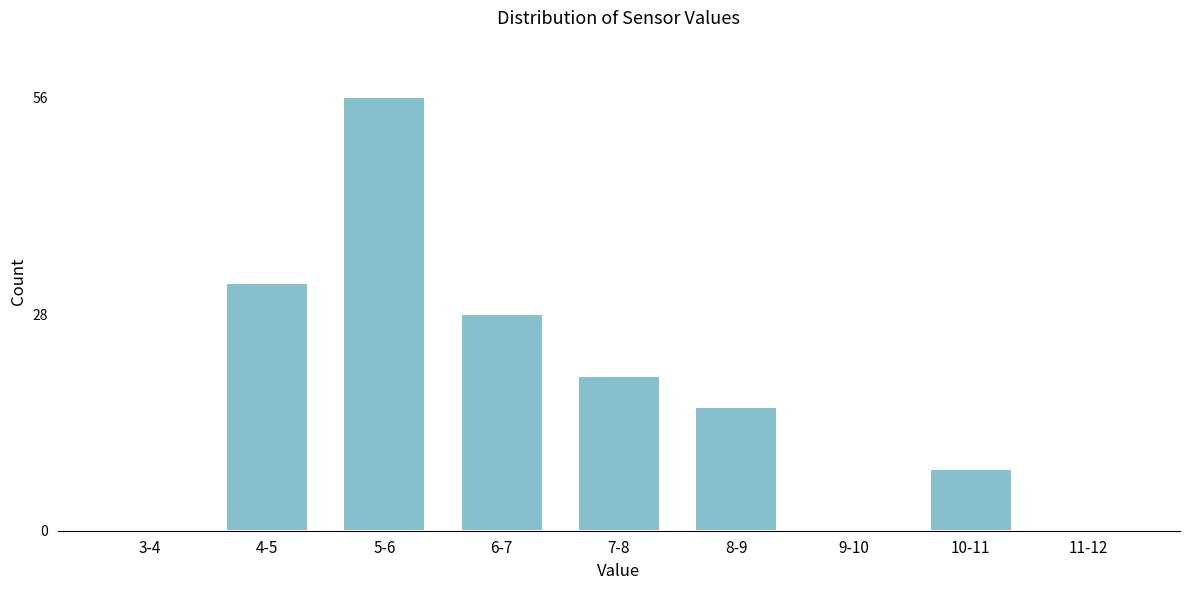

Reading left to right, extract all data points from this chart.

3-4=0	4-5=32	5-6=56	6-7=28	7-8=20	8-9=16	9-10=0	10-11=8	11-12=0